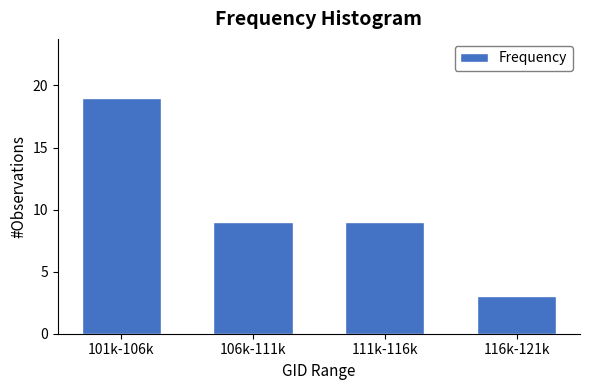

Reading left to right, transcribe all the data shown in this chart.

19	9	9	3